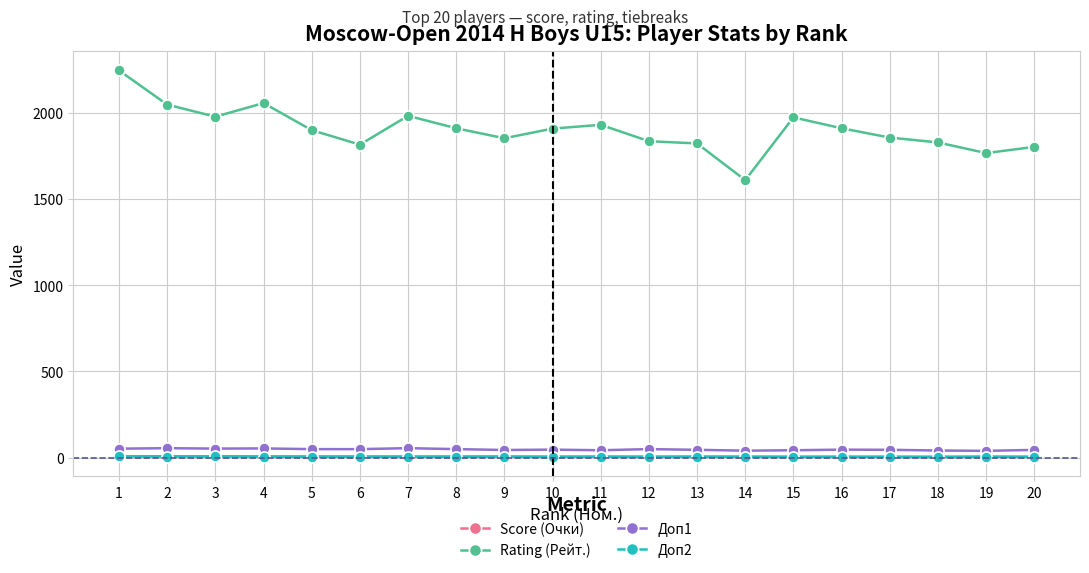

True or false: Доп1 has more than 2 points higher than both neighbors.

True